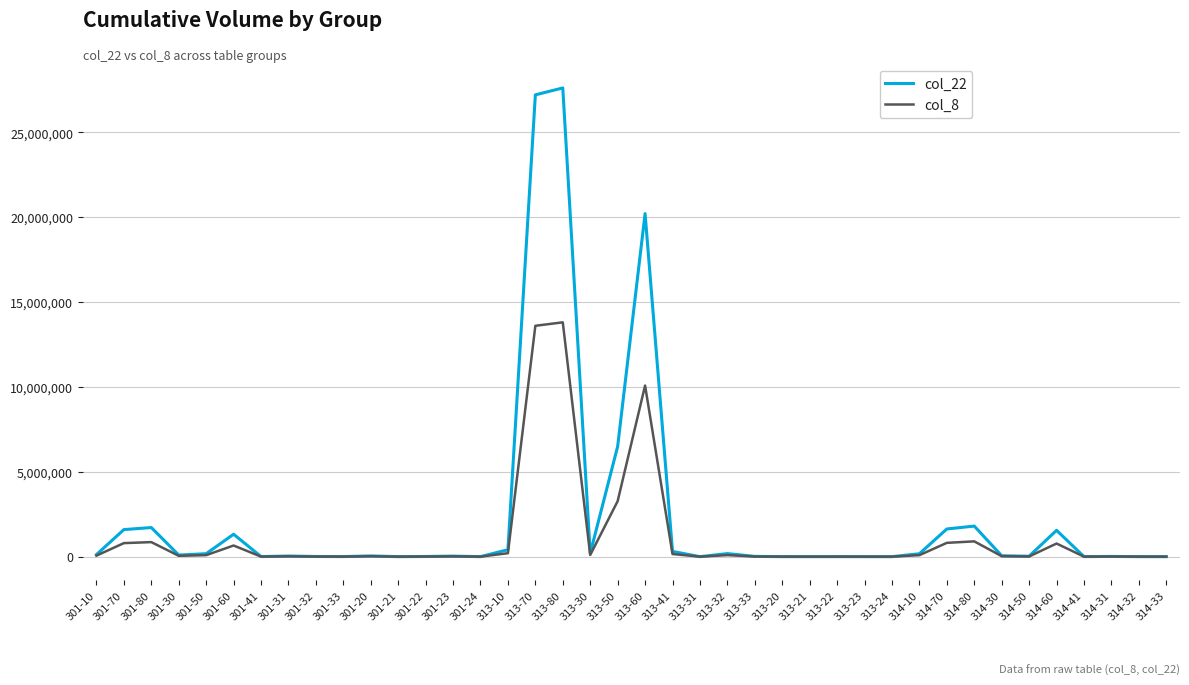

True or false: col_8 has more than 2 points higher than both neighbors.

True